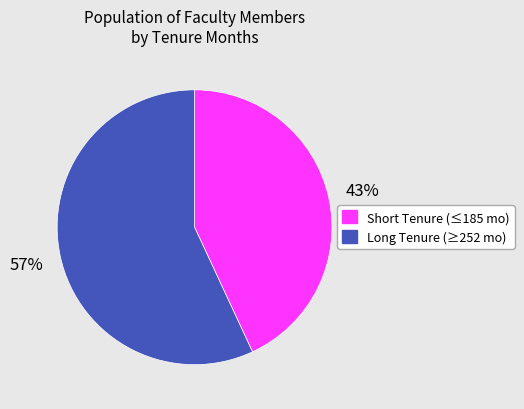

Does any single category account for the majority?

Yes